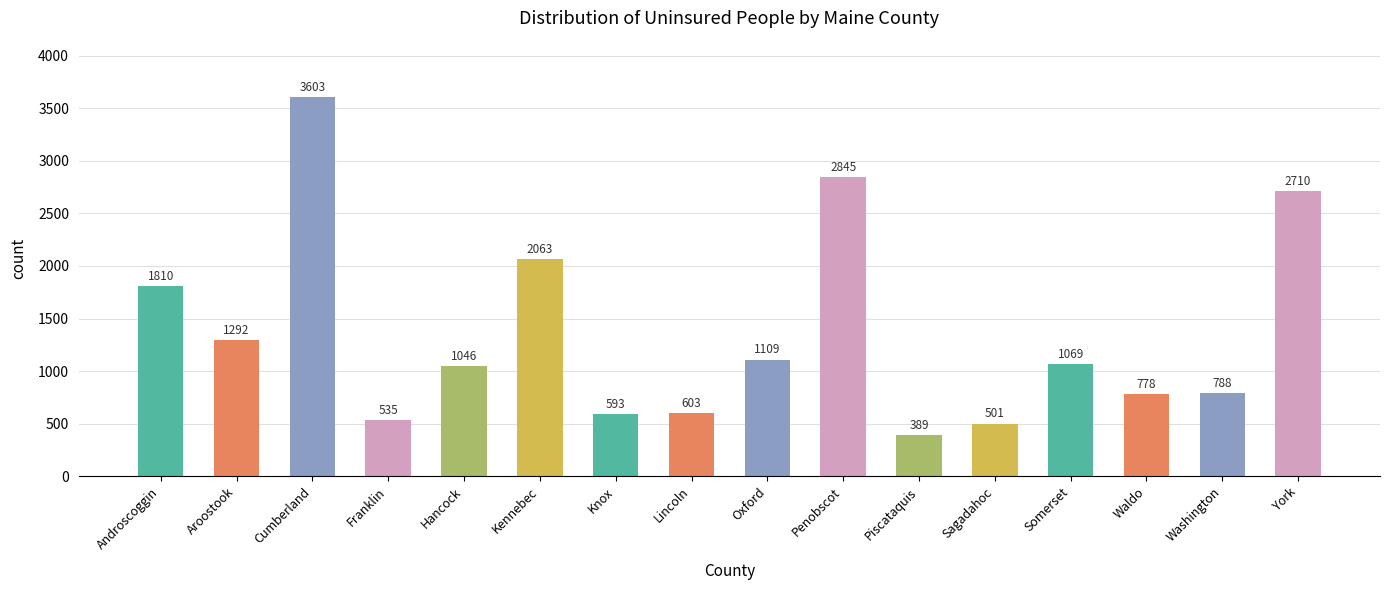

Rank the categories by value from lowest to highest.

Piscataquis, Sagadahoc, Franklin, Knox, Lincoln, Waldo, Washington, Hancock, Somerset, Oxford, Aroostook, Androscoggin, Kennebec, York, Penobscot, Cumberland